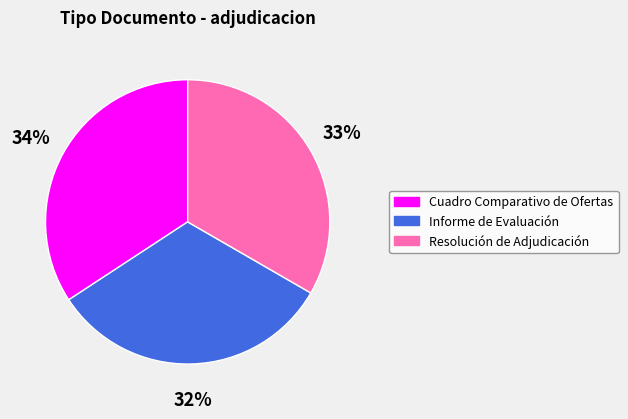

The Informe de Evaluación slice represents 32% of the pie. True or false?

True